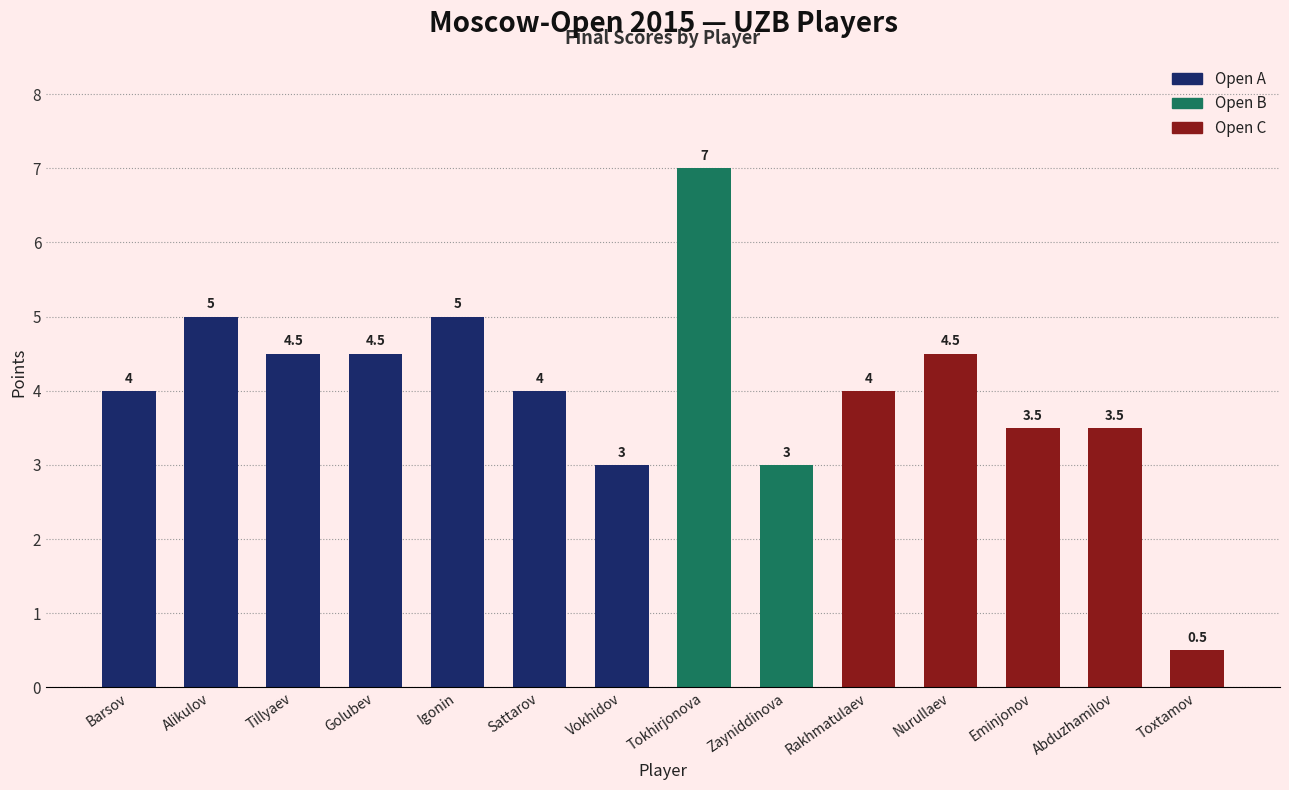

What is the label of the 2nd bar from the right?

Abduzhamilov